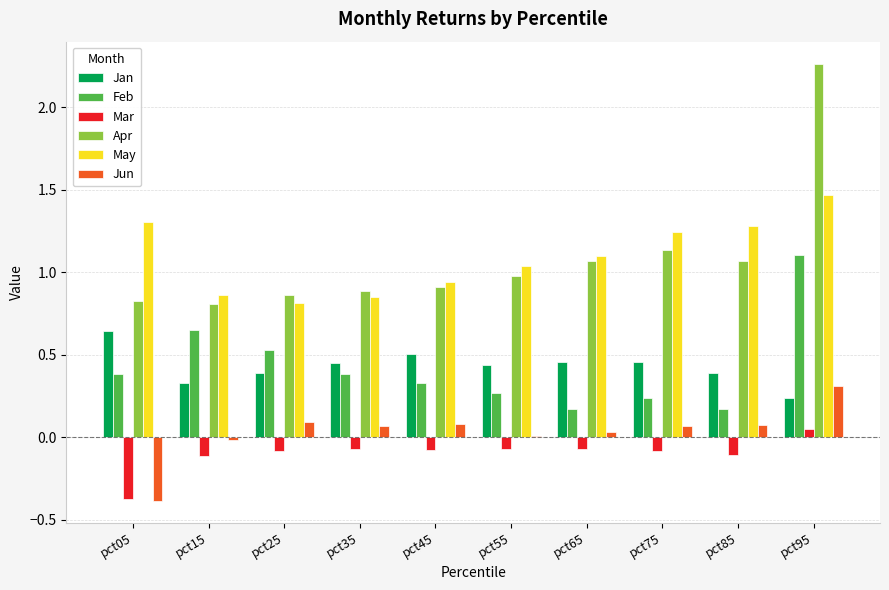

True or false: Jan has a value of 0.4 at pct25.

True